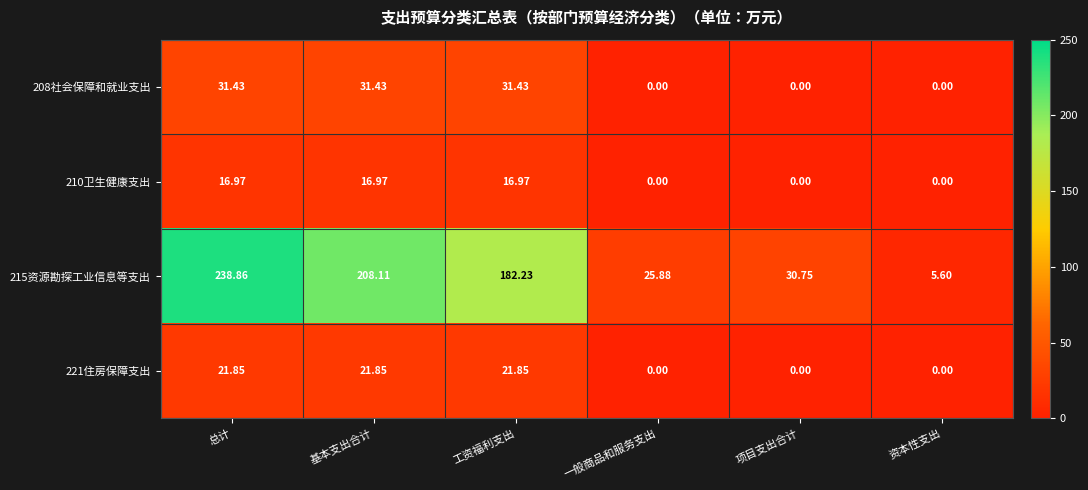

Where is 215资源勘探工业信息等支出 nearest to the value 122?

工资福利支出